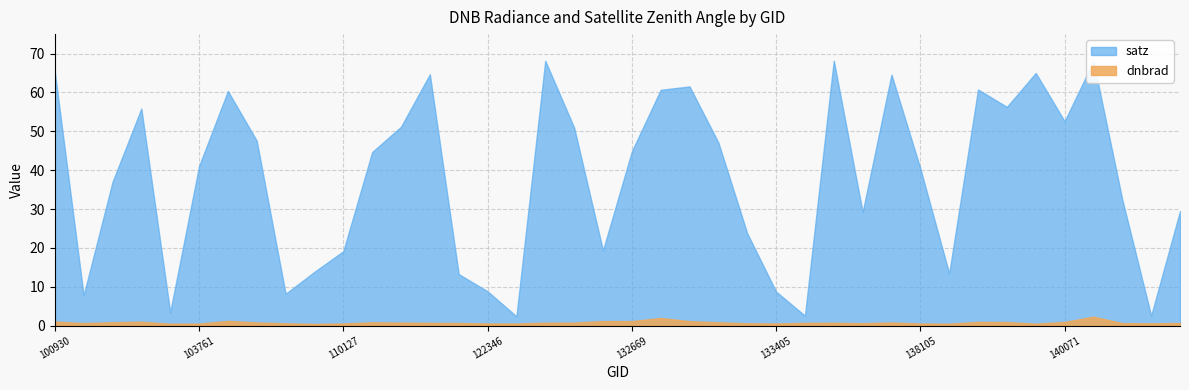

How many lines are shown in the chart?

2